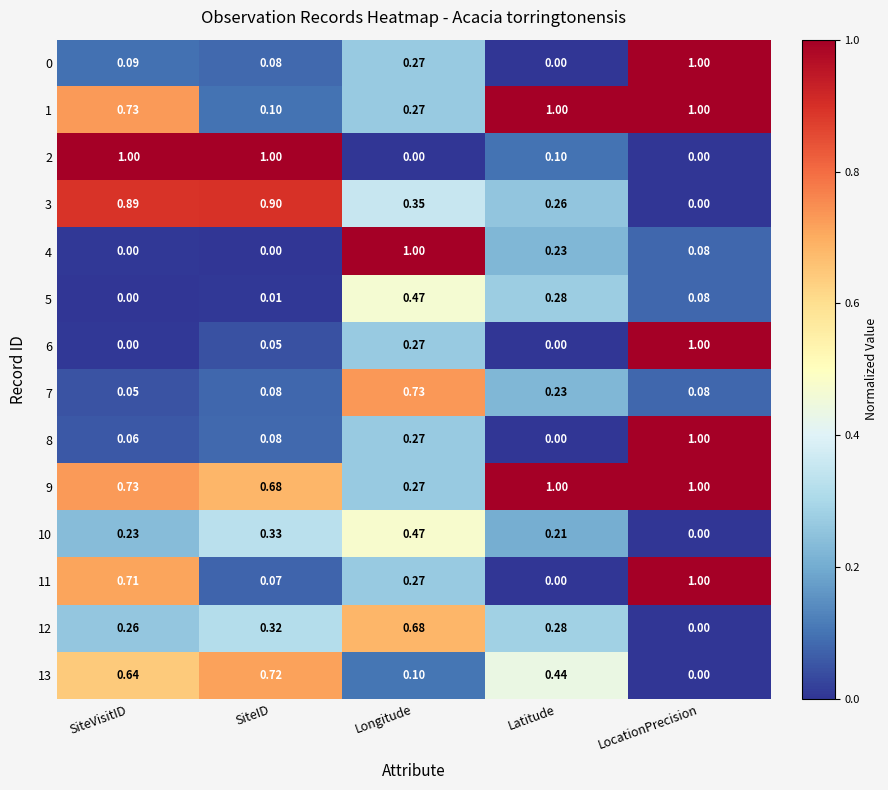

List the labels in order of 3 value, largest first.

SiteID, SiteVisitID, Longitude, Latitude, LocationPrecision